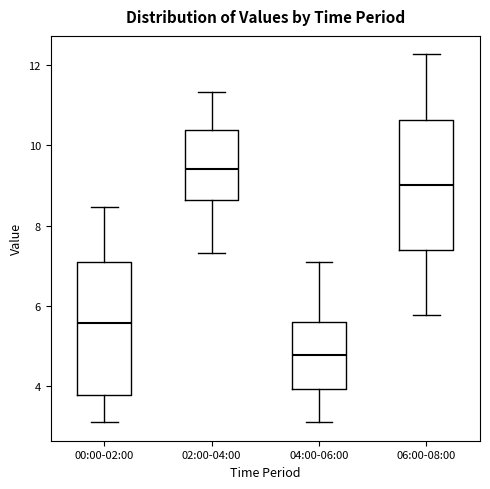

Which box has the lowest median line?

04:00-06:00